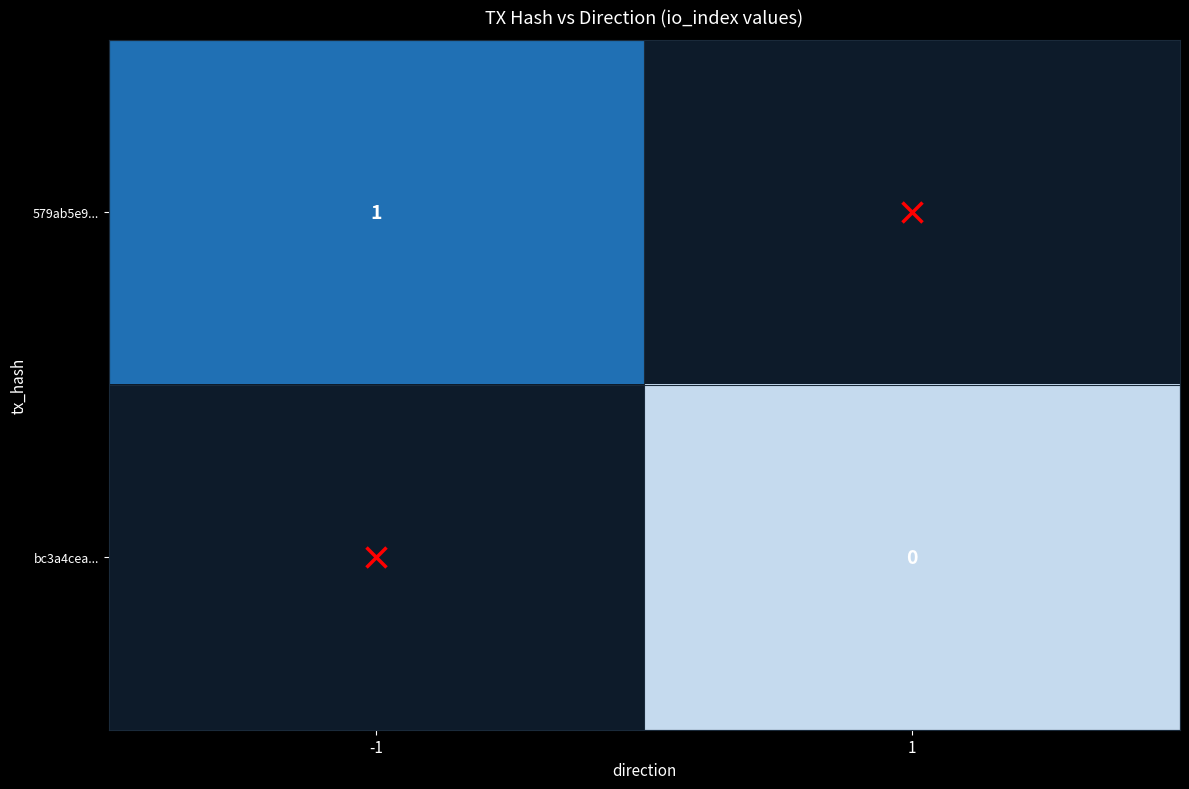

The value of 579ab5e9... at -1 is 0. True or false?

False